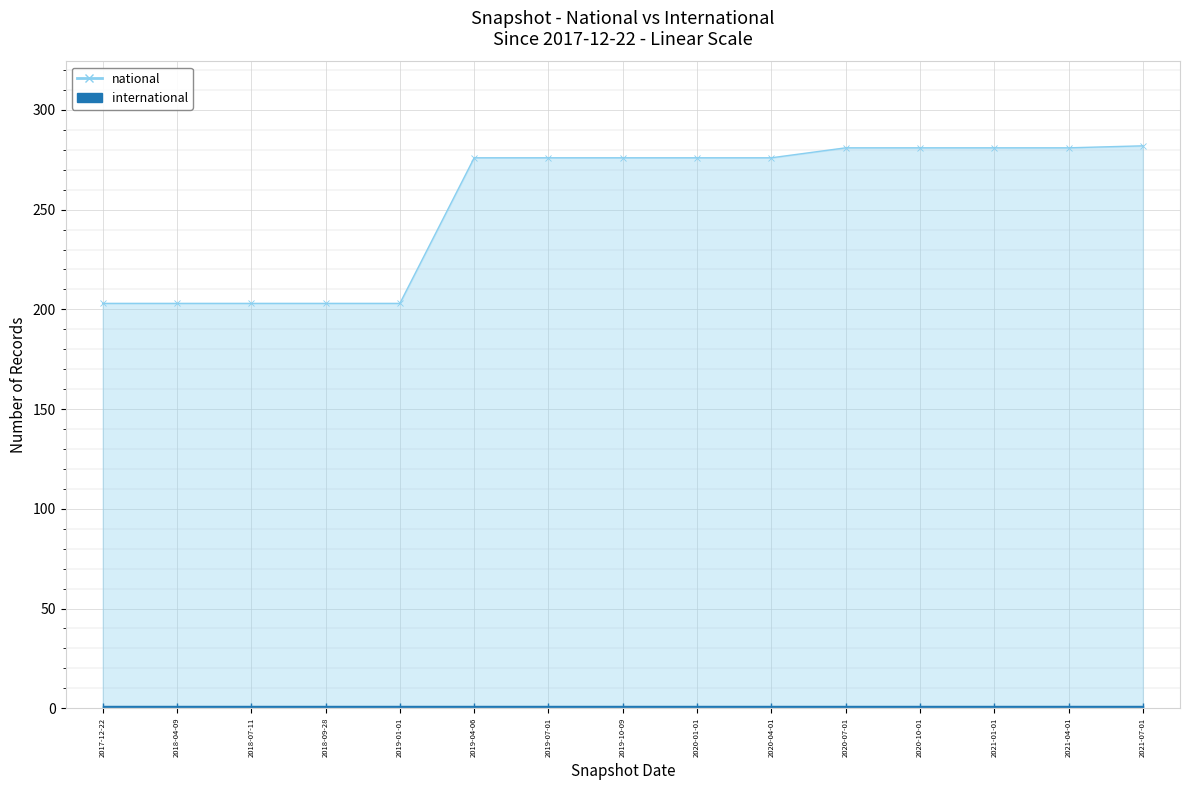

List the labels in order of value, smallest first.

2017-12-22, 2018-04-09, 2018-07-11, 2018-09-28, 2019-01-01, 2019-04-06, 2019-07-01, 2019-10-09, 2020-01-01, 2020-04-01, 2020-07-01, 2020-10-01, 2021-01-01, 2021-04-01, 2021-07-01